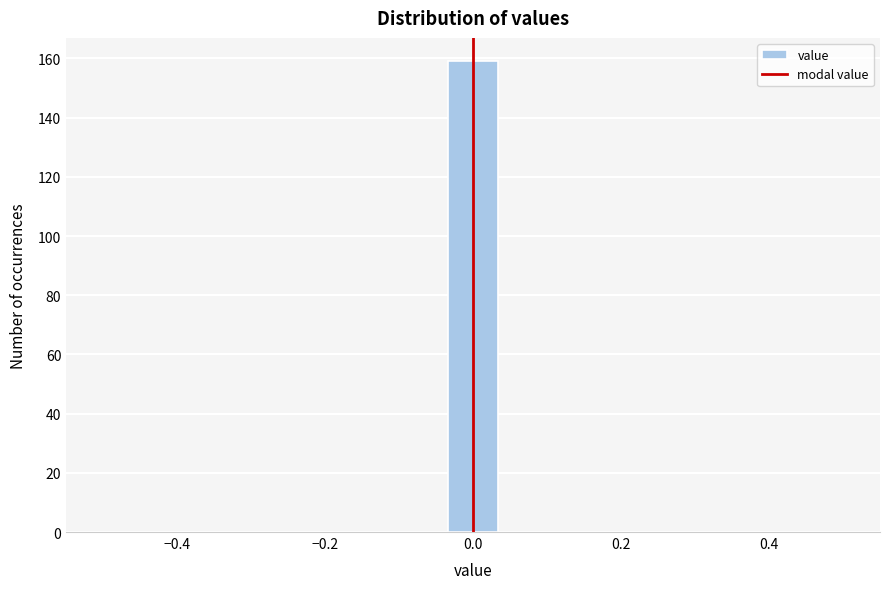

Around what value on the x-axis is the tallest bar? Give the approximate position of its centre, as read against the axis.

0.00